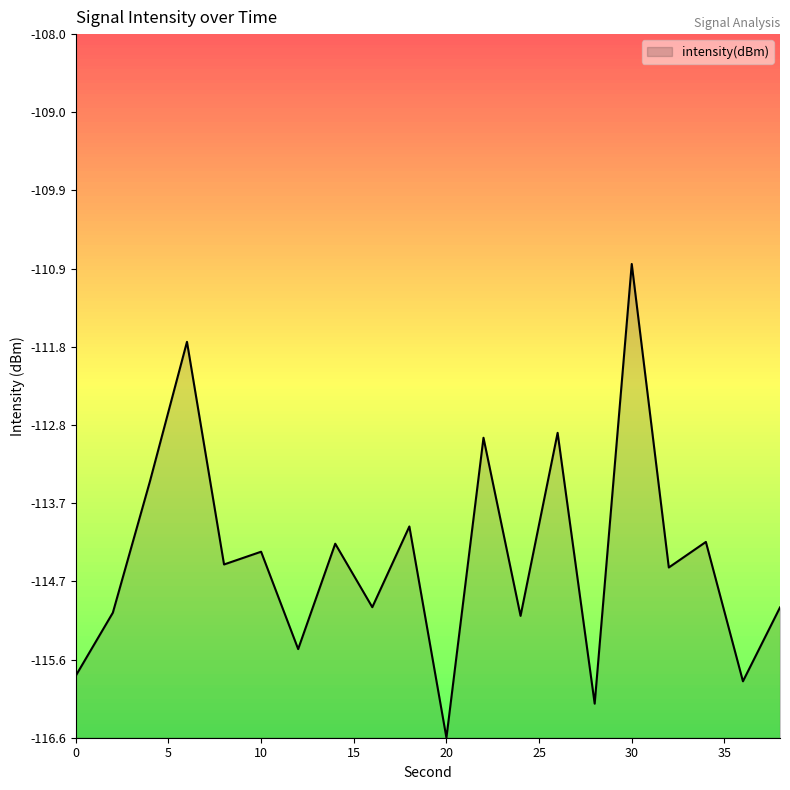

What is the sum of all values?

-2287.8